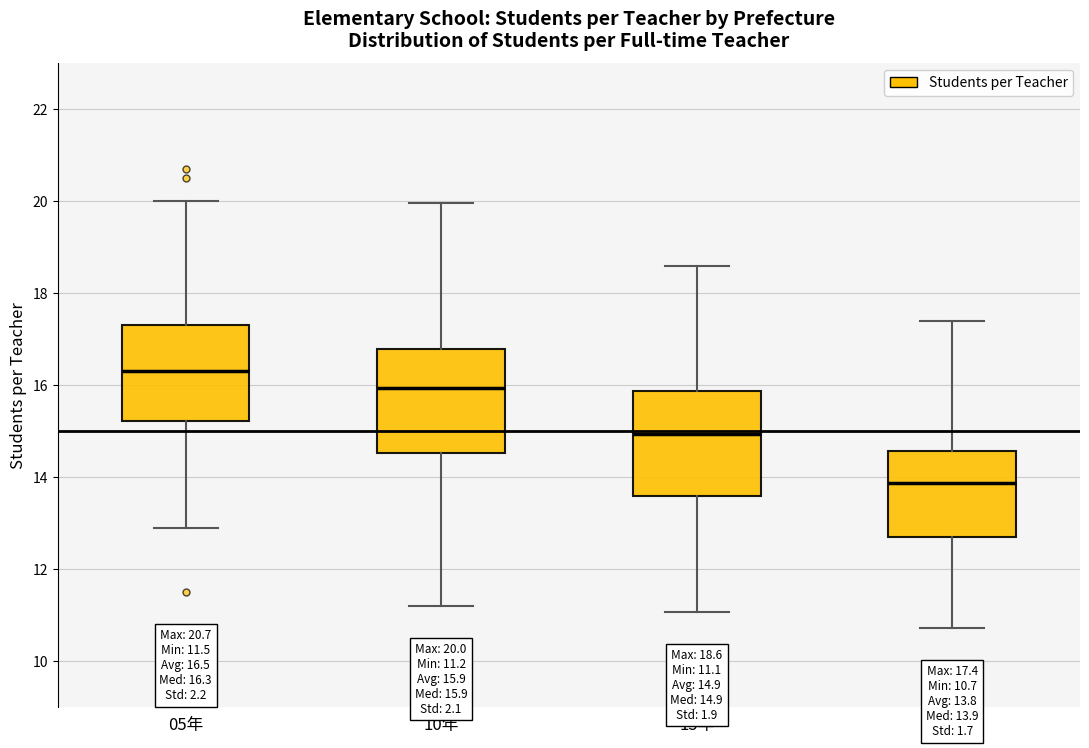

Which box has the lowest median line?

21年